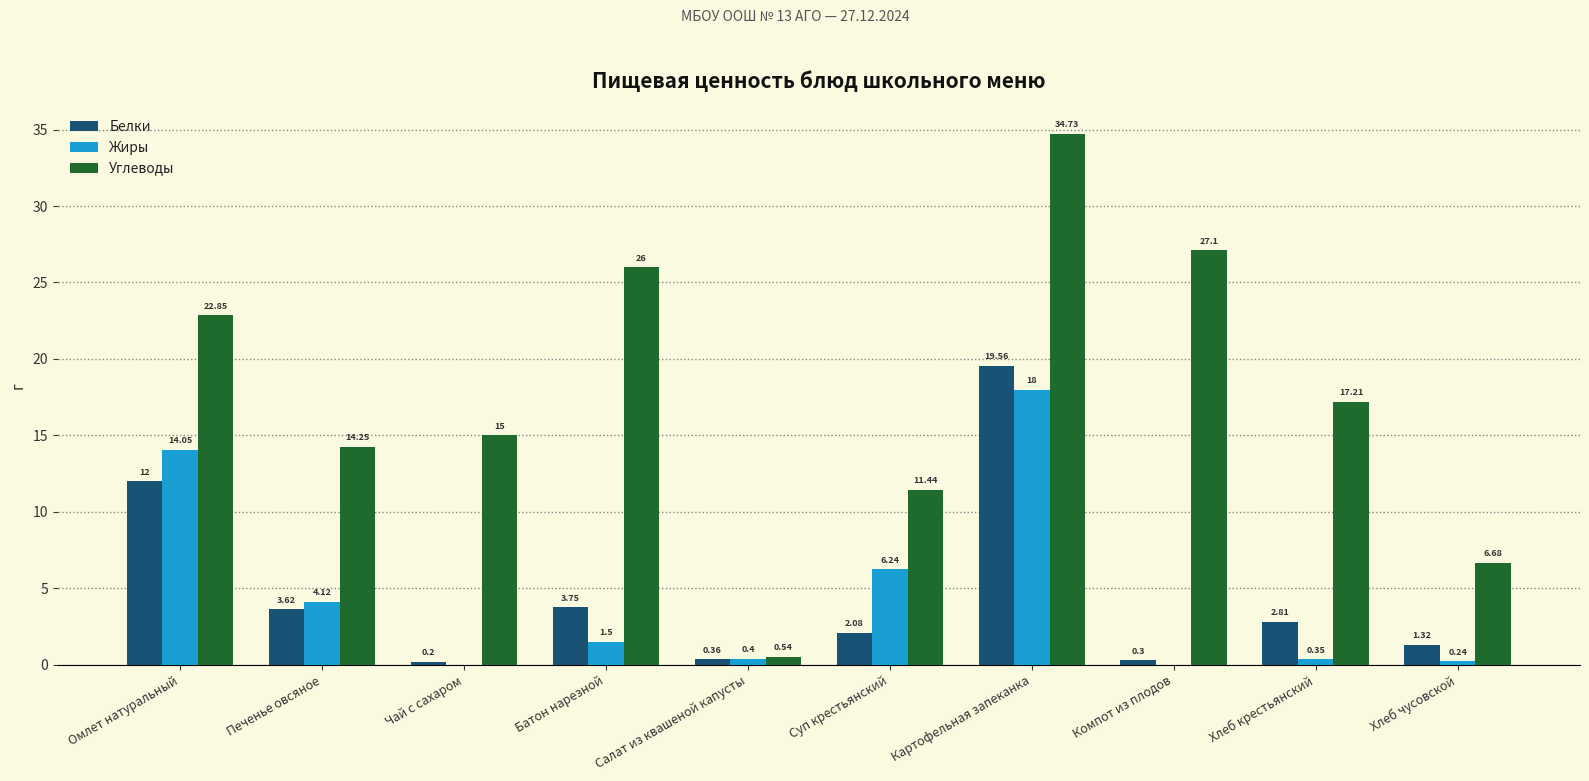

Are the bars grouped side by side (vs. stacked)?

Yes